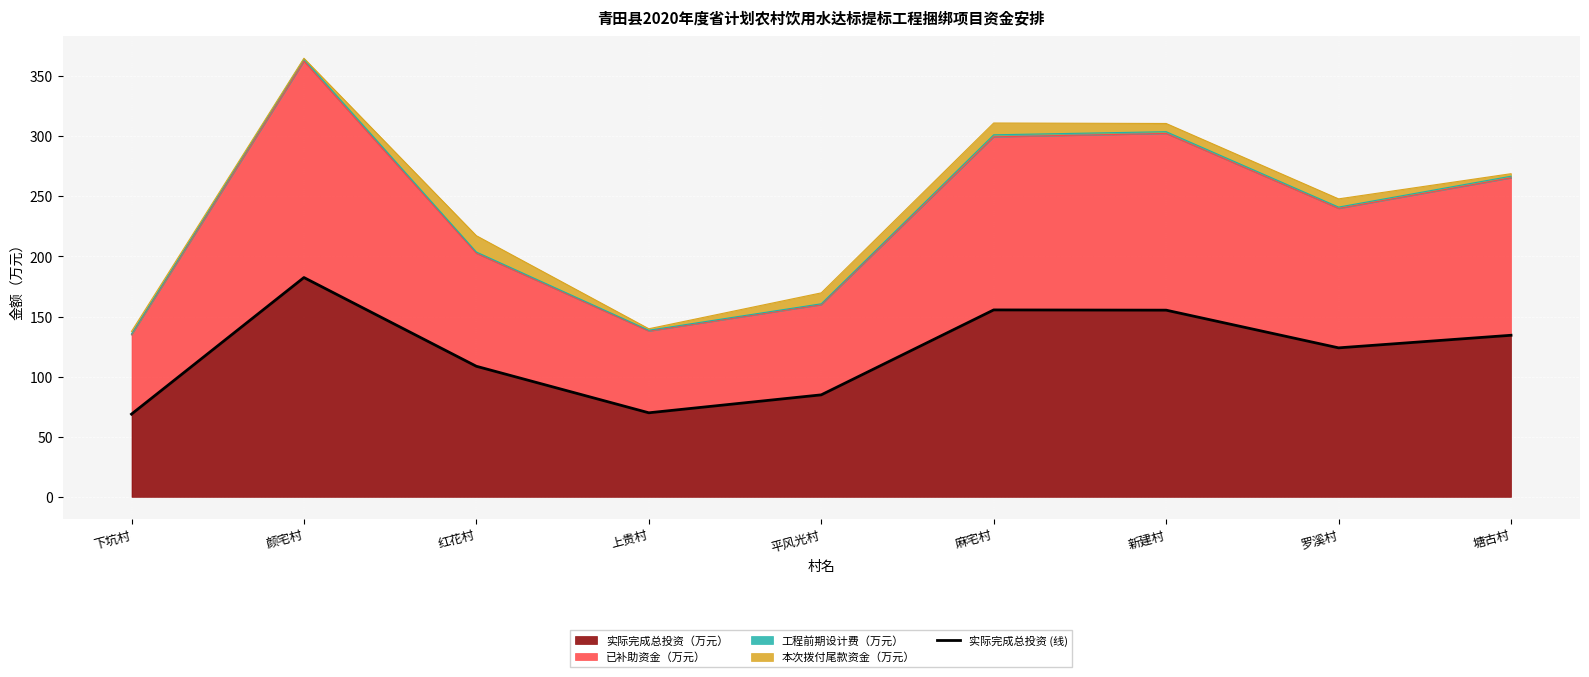

What is the highest value of the 实际完成总投资（万元） series?

182.4